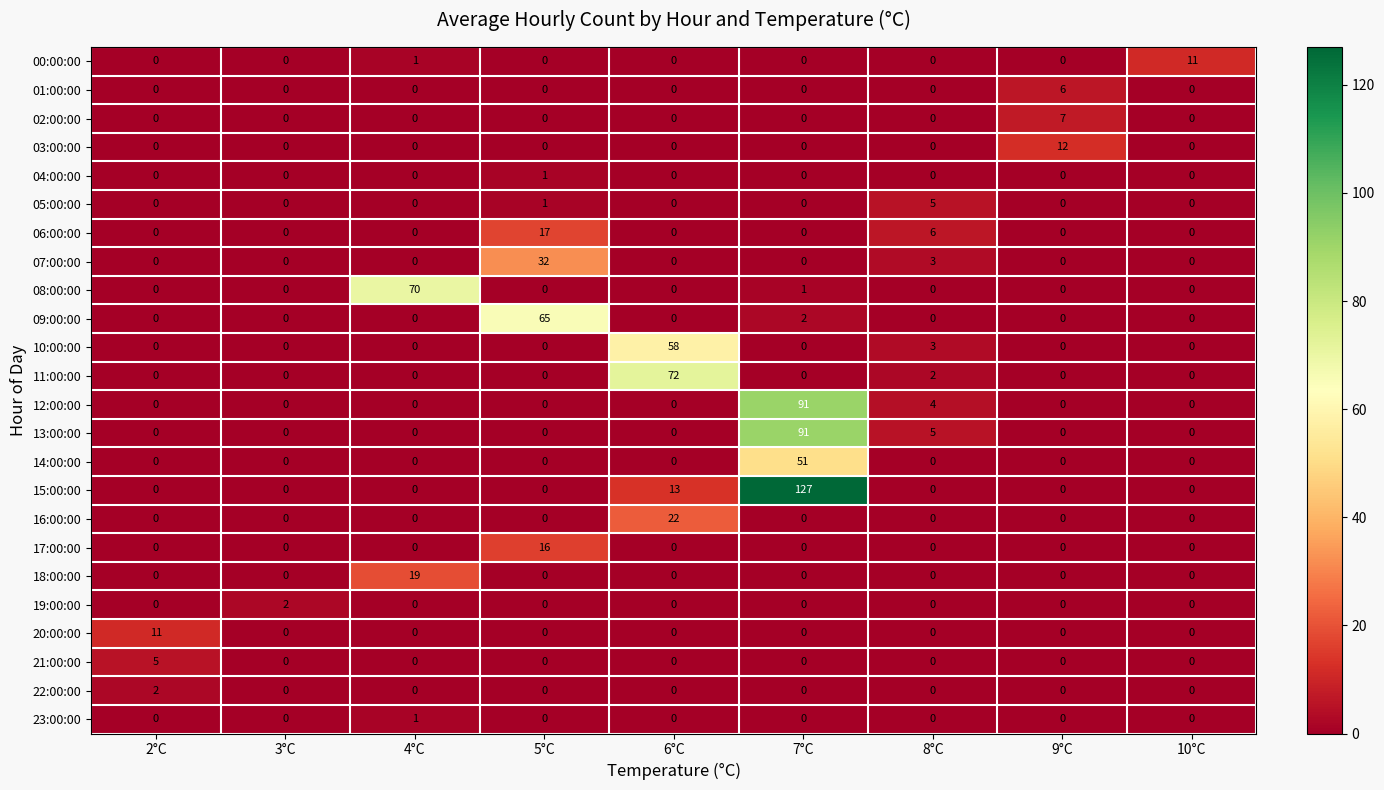

At which category does the chart reach its peak across all series?

7°C